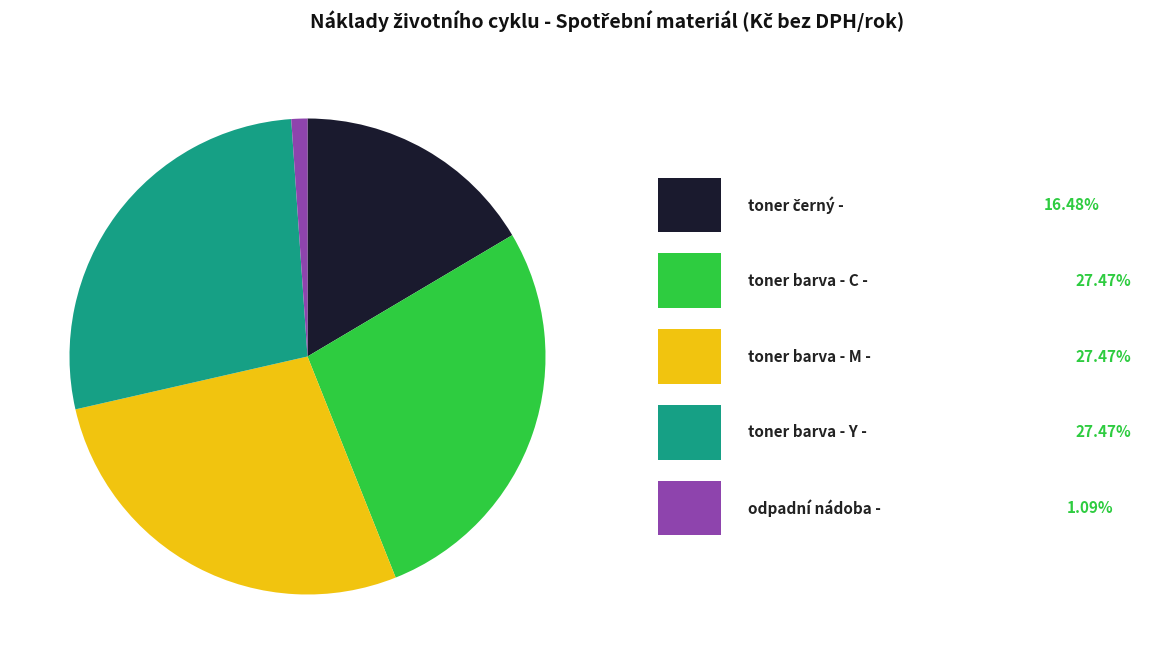

Is there any slice that represents more than half of the pie?

No